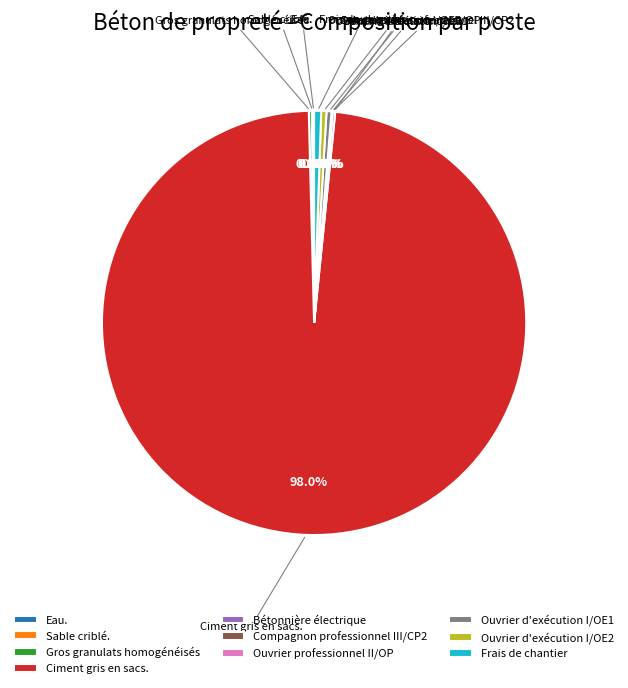

How much of the chart is everything except Ouvrier d'exécution I/OE2?

99.6%